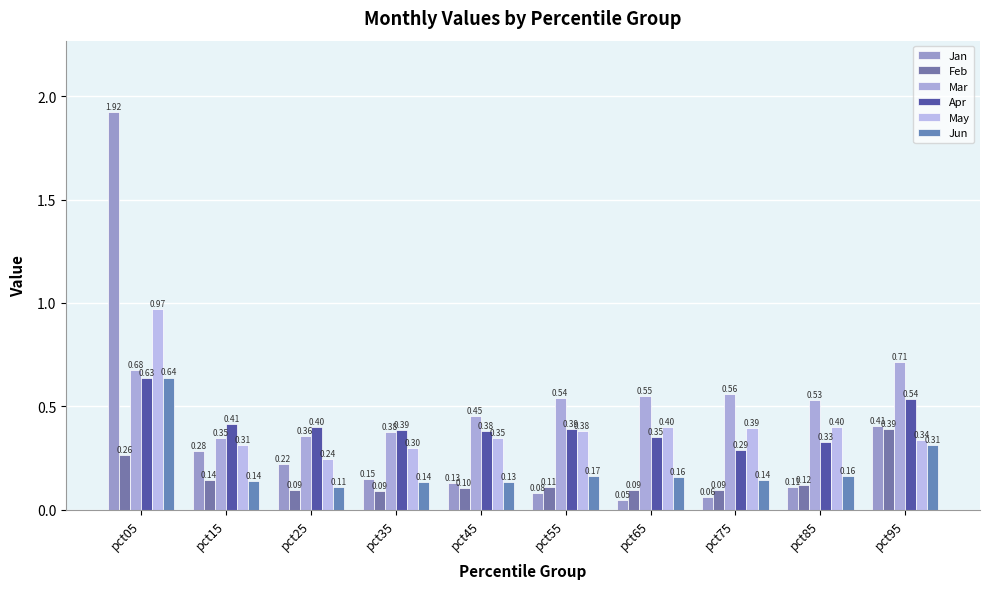

The Jun series shows 0.0 at pct35. True or false?

False